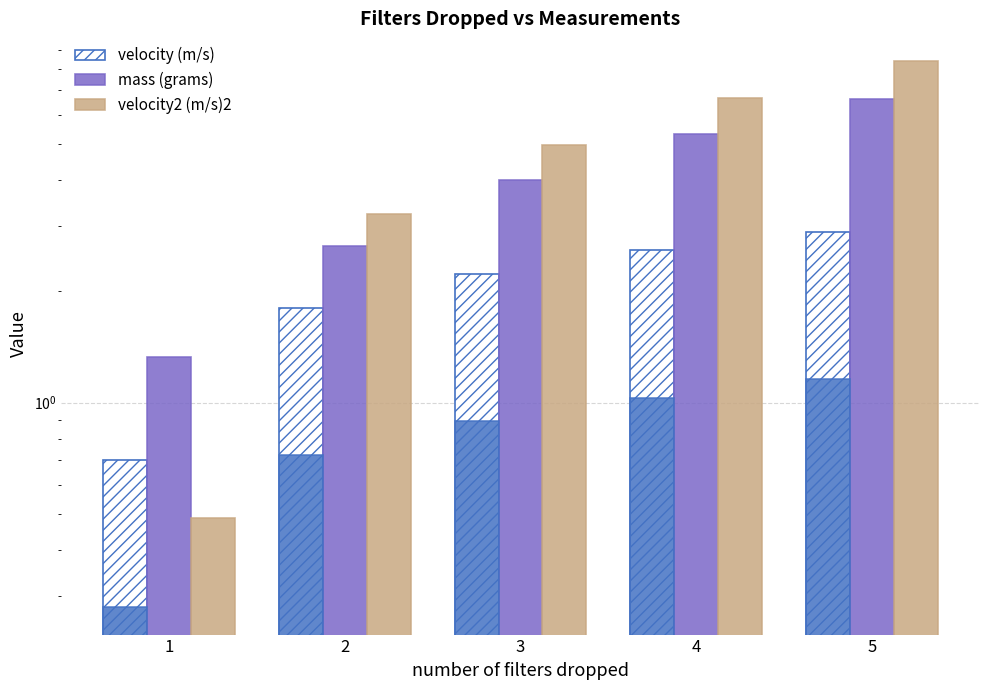

True or false: mass (grams) has a value of 1.3 at 1.

True